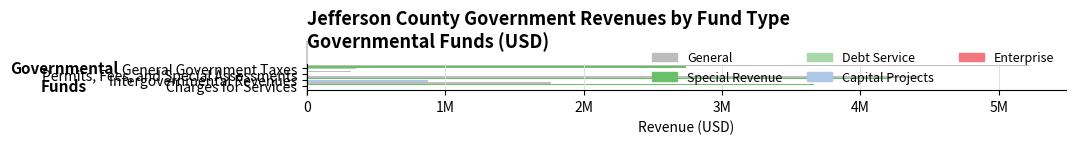

How many groups of bars are there?

4